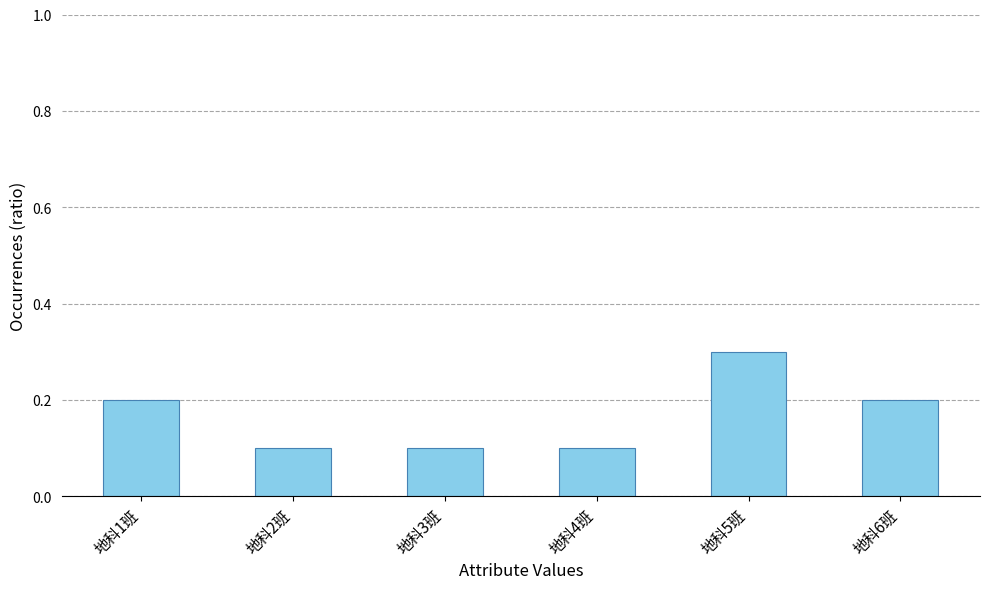

How many bars are there in total?

6